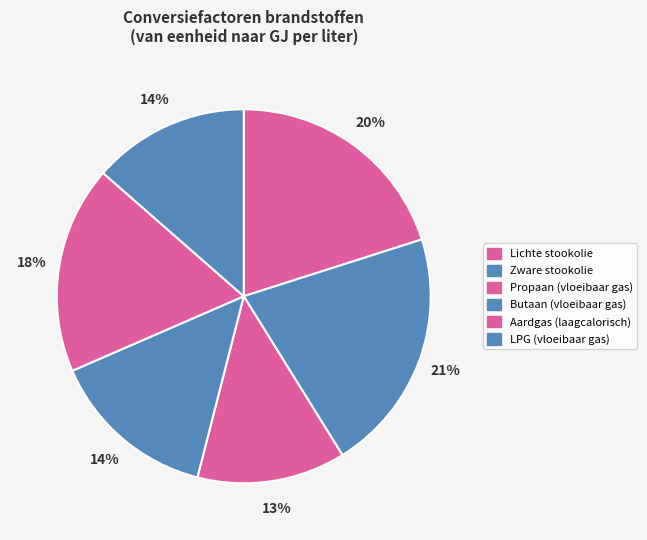

To the nearest percent, what is the difference between the Aardgas (laagcalorisch) and Lichte stookolie slice percentages?

2%